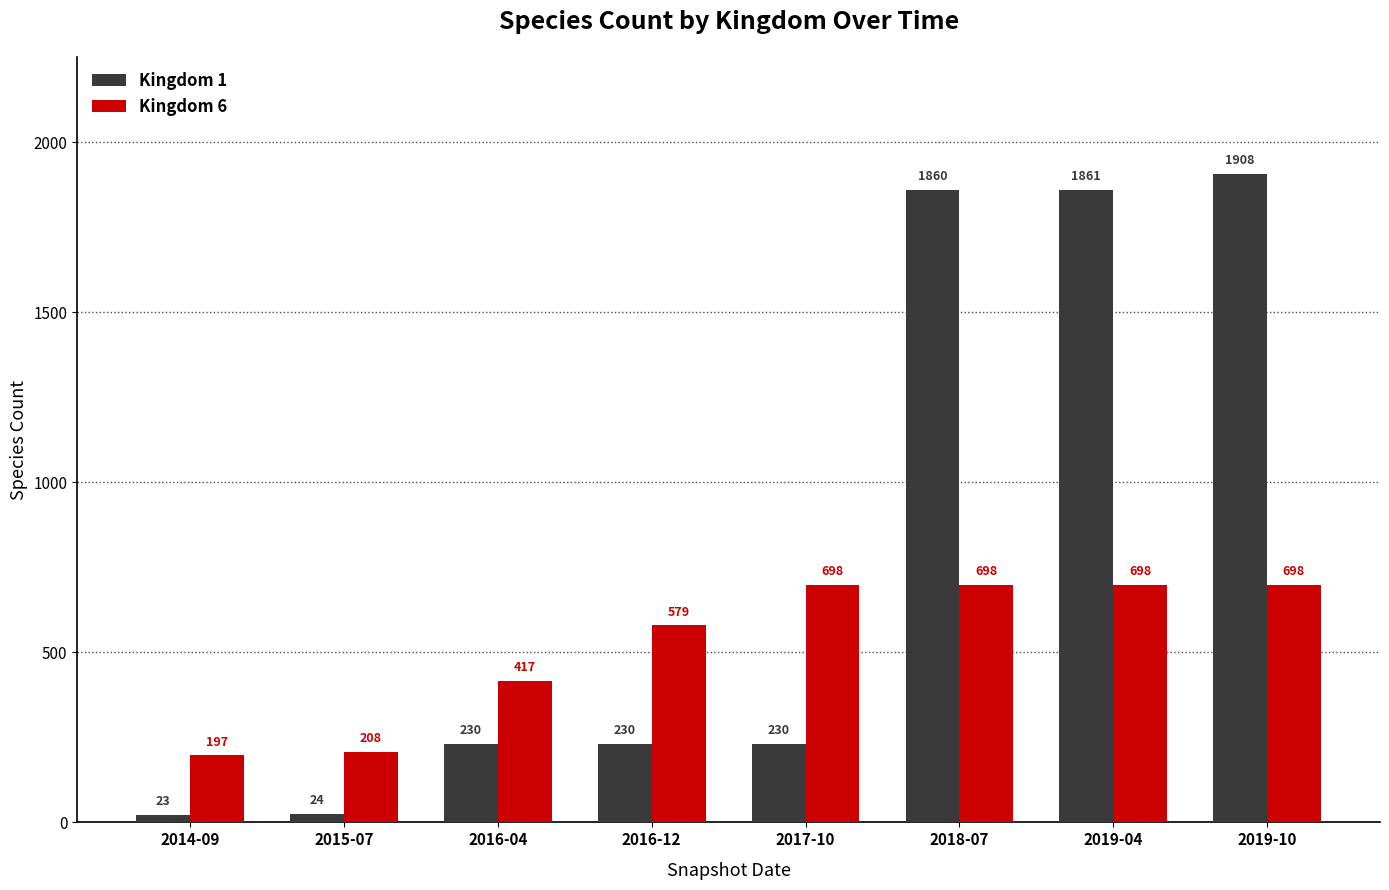

What is the label of the 8th bar from the right?

2014-09